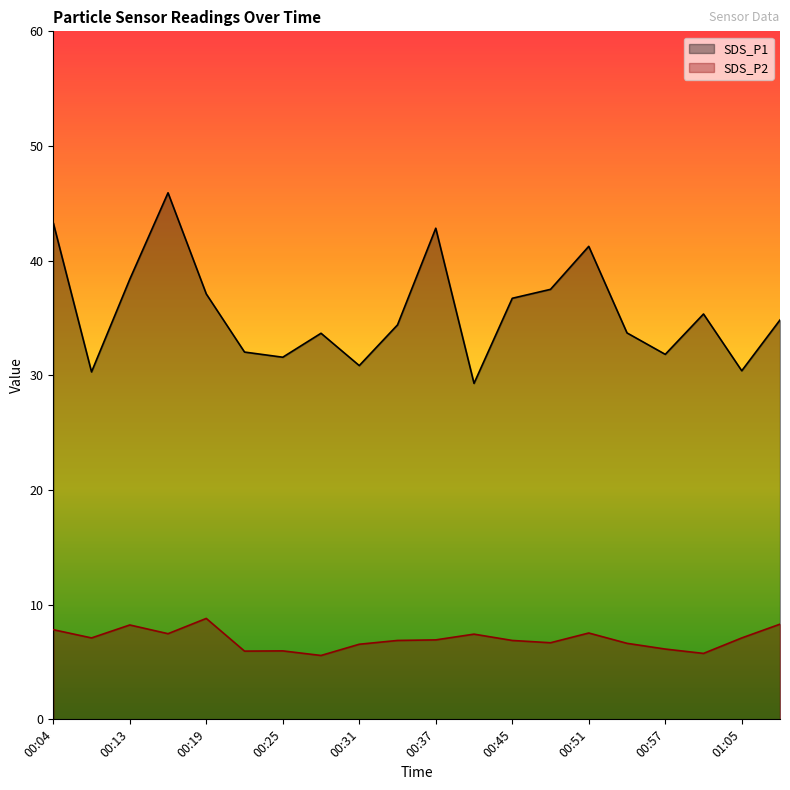

Rank the series by their average value, from highest to lowest.

SDS_P1, SDS_P2